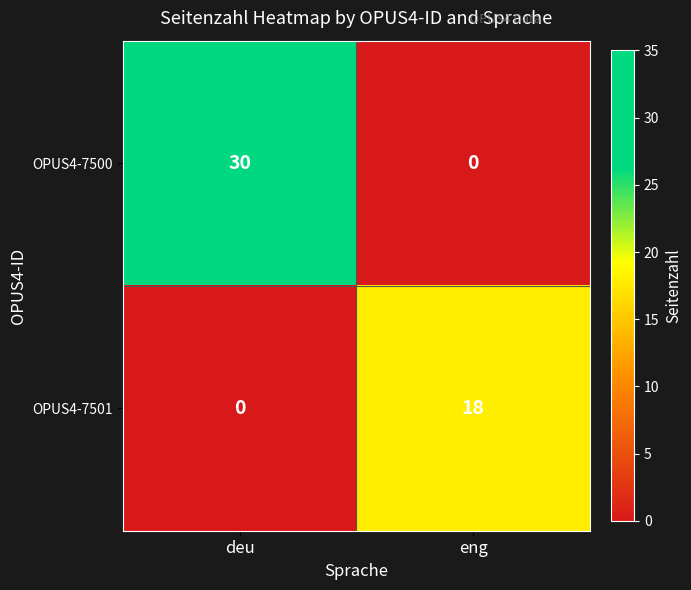

Rank the series at deu from lowest to highest value.

OPUS4-7501, OPUS4-7500